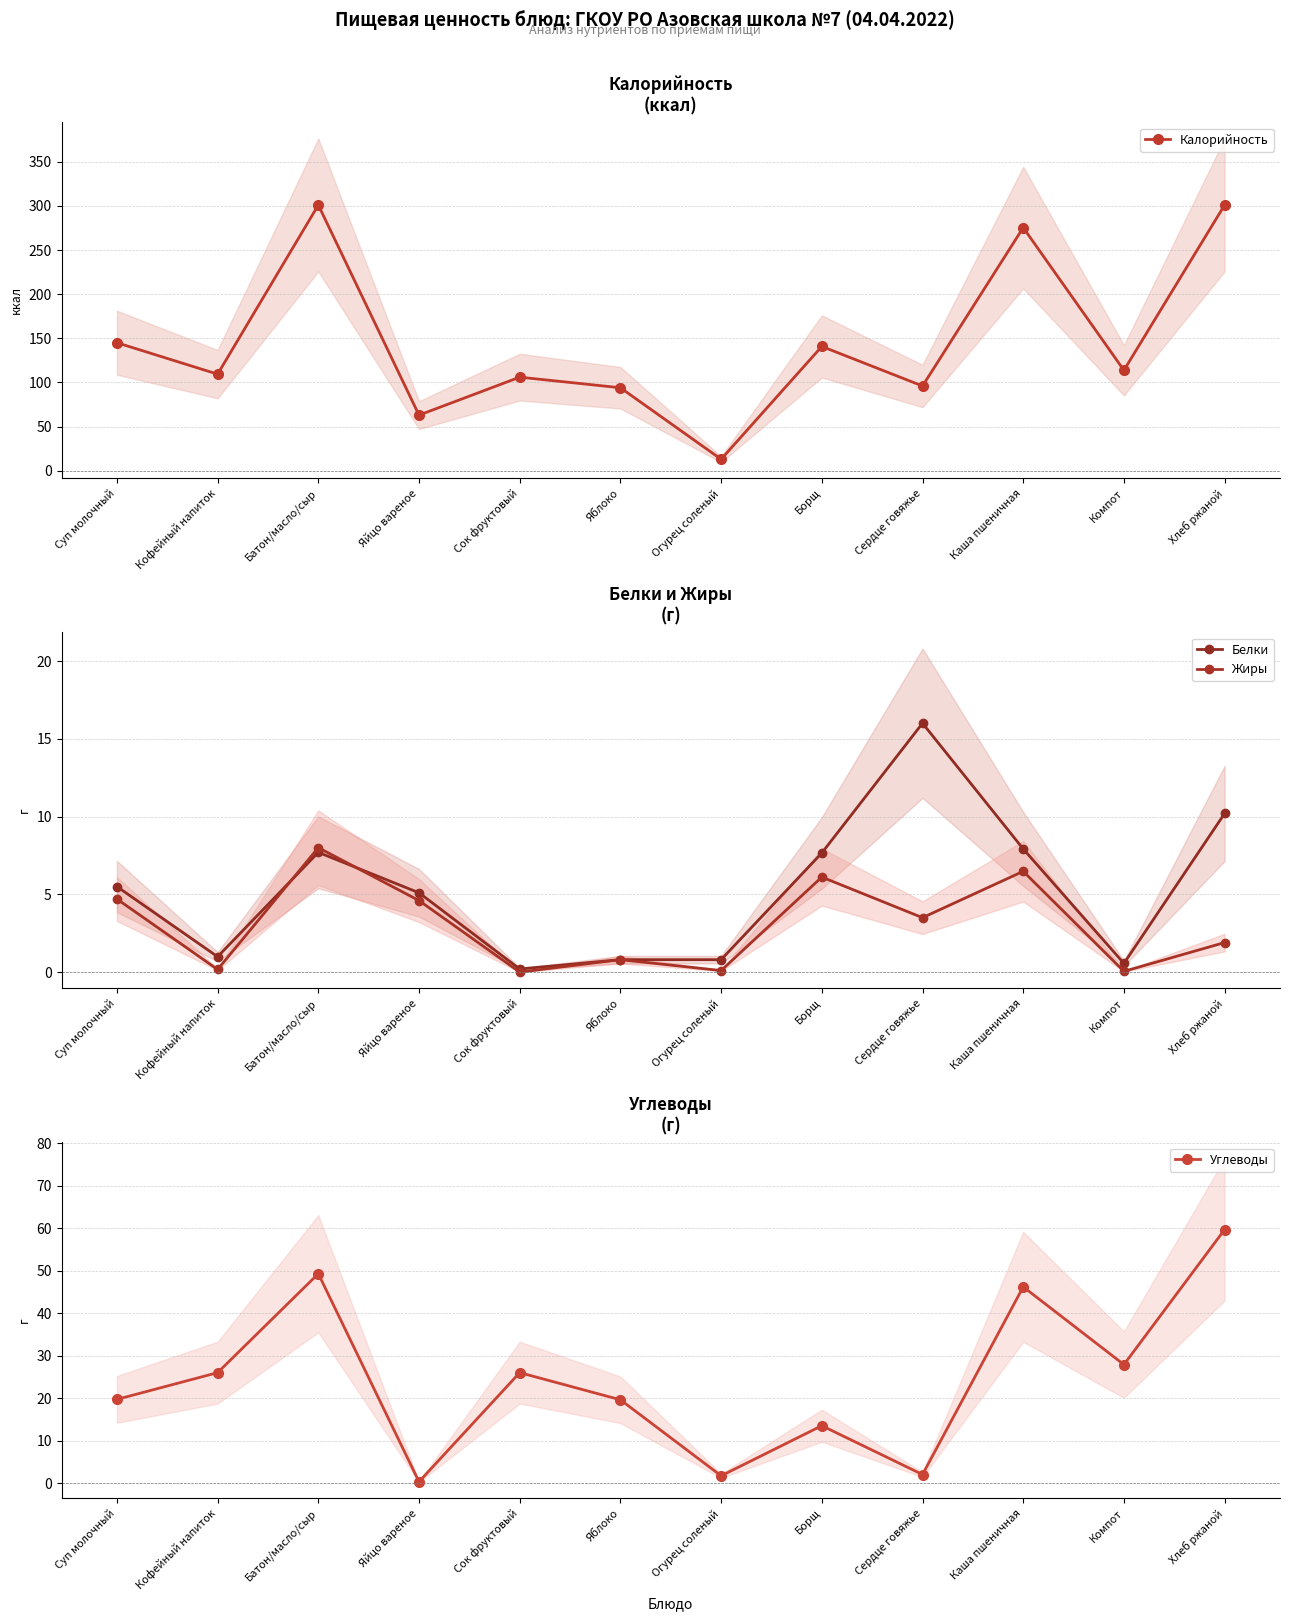

After their last crossing, which series has the higher values: Углеводы or Белки?

Углеводы